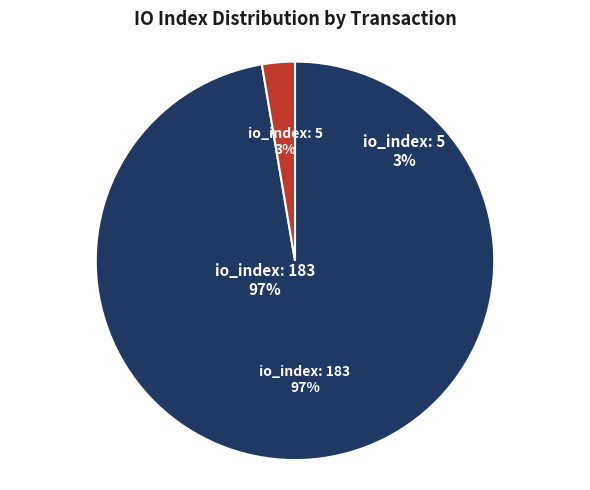

Do io_index: 5 and io_index: 183 together represent more than half of the pie?

Yes